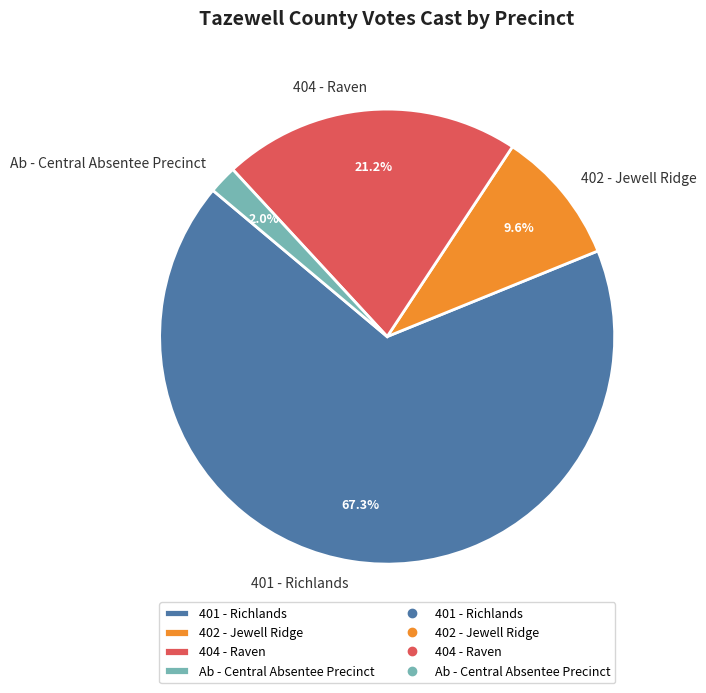

To the nearest percent, what percentage of the pie is 402 - Jewell Ridge?

10%